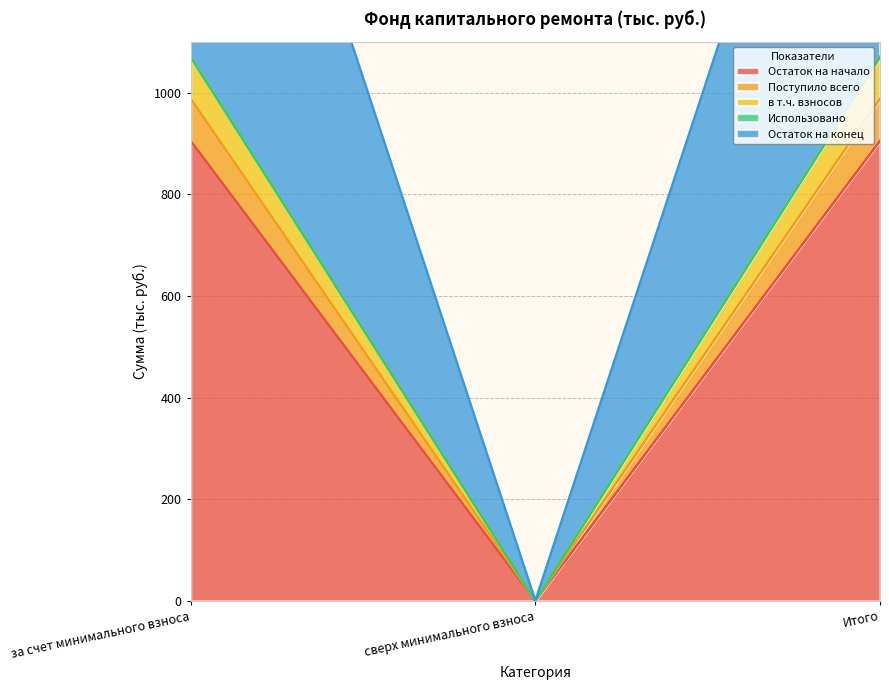

Read the Остаток на конец value at Итого.

1070.0